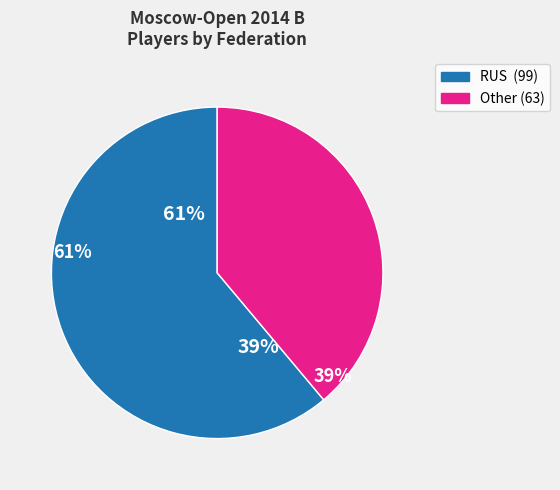

Is it true that RUS is 61% of the pie?

True